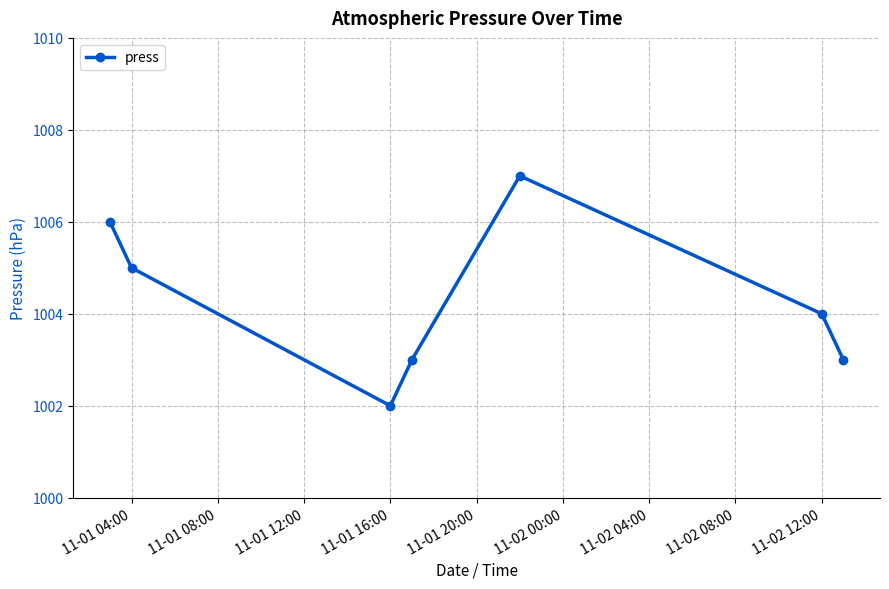

Count the number of data series in this chart.

1